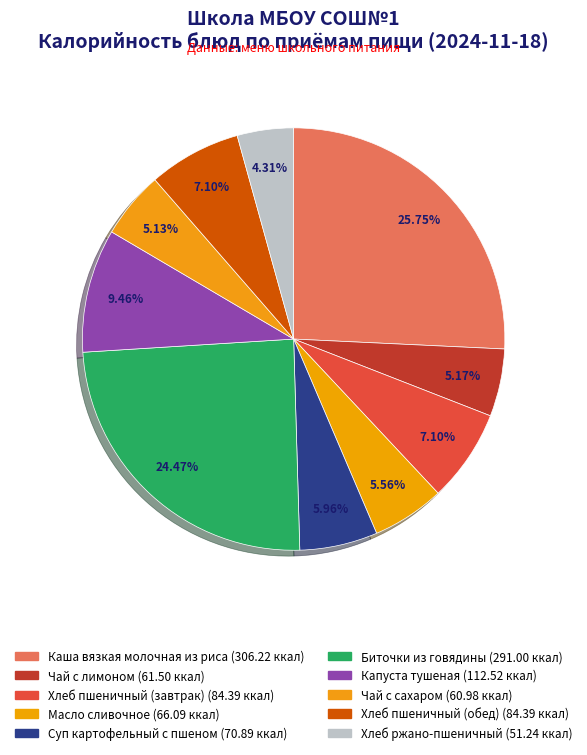

Is there any slice that represents more than half of the pie?

No